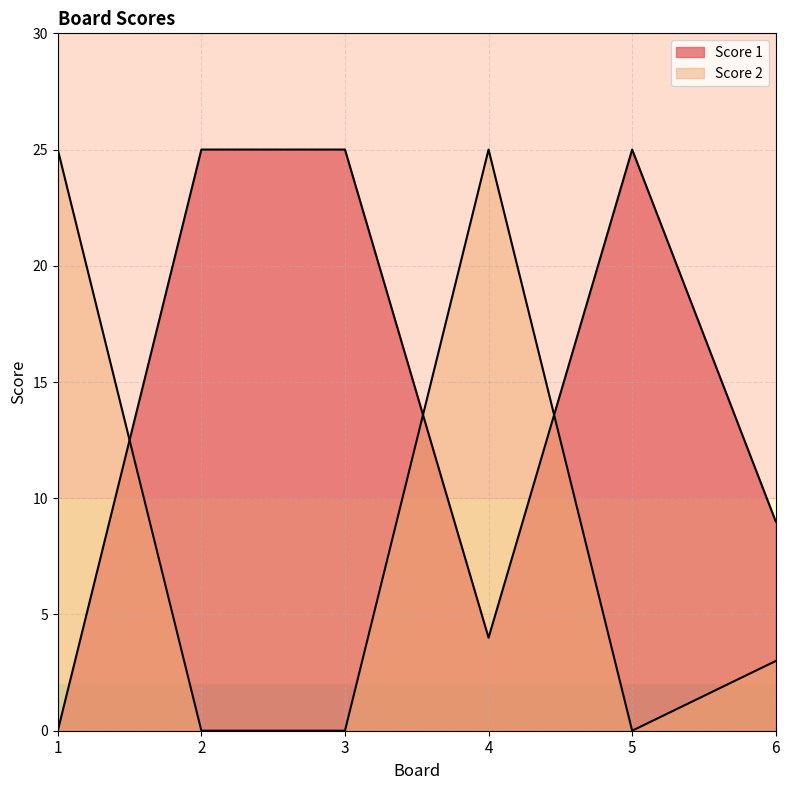

Between 1 and 3, which is larger?

3